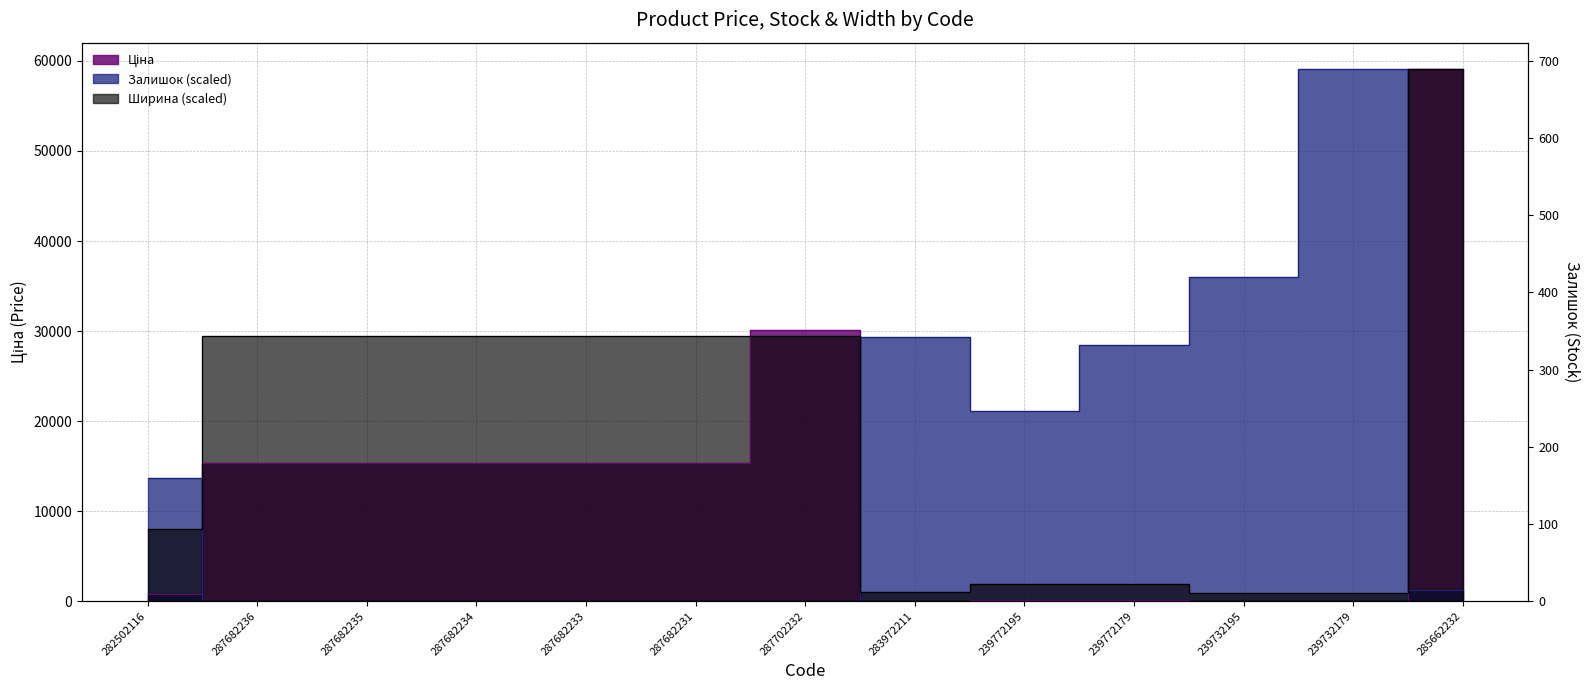

Which series has the largest total across all categories?

Ширина